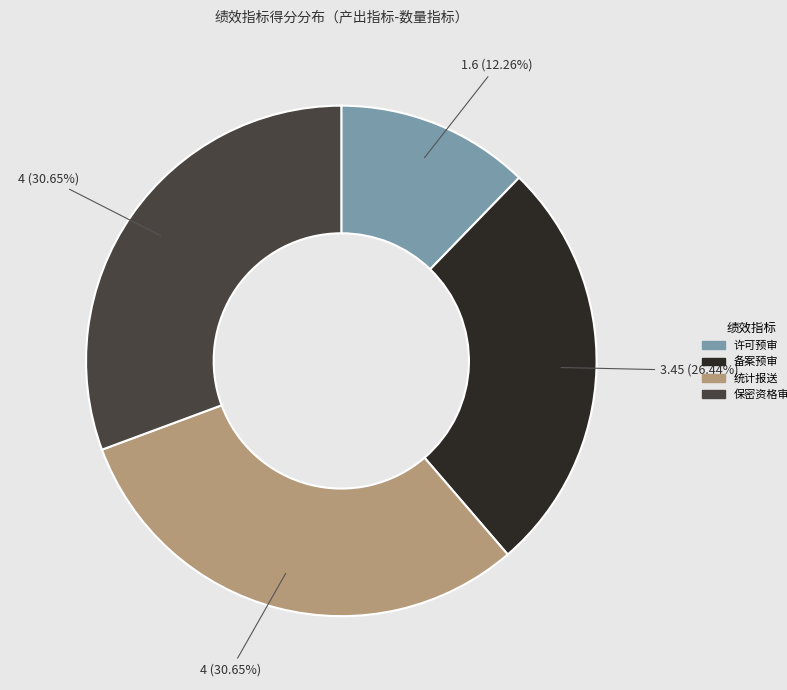

Is there a majority slice in this chart?

No